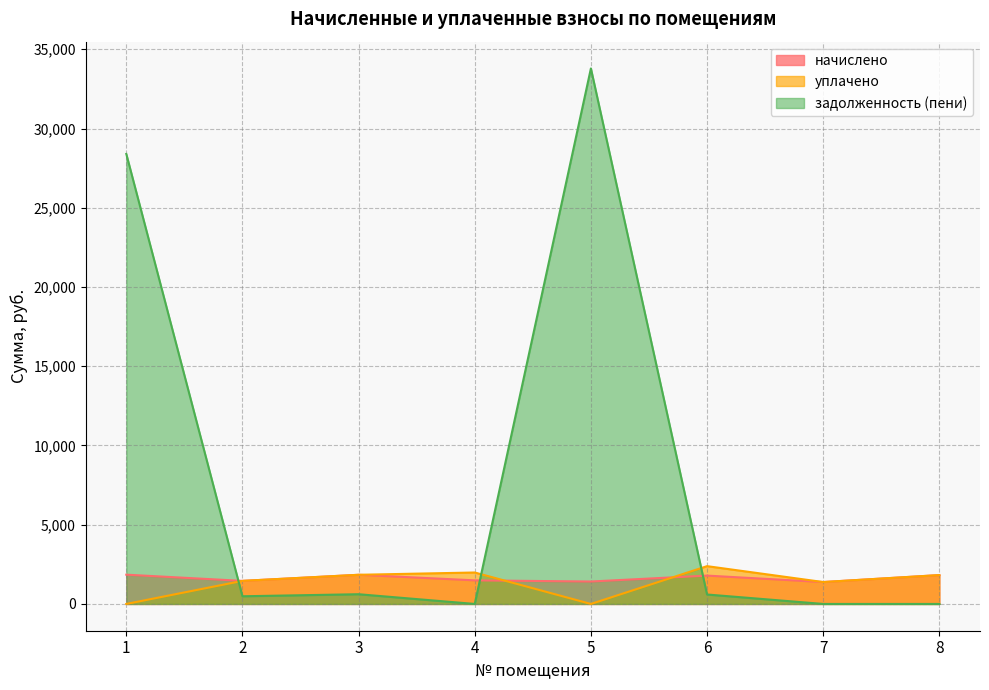

True or false: начислено has more than 0 interior local peaks.

True